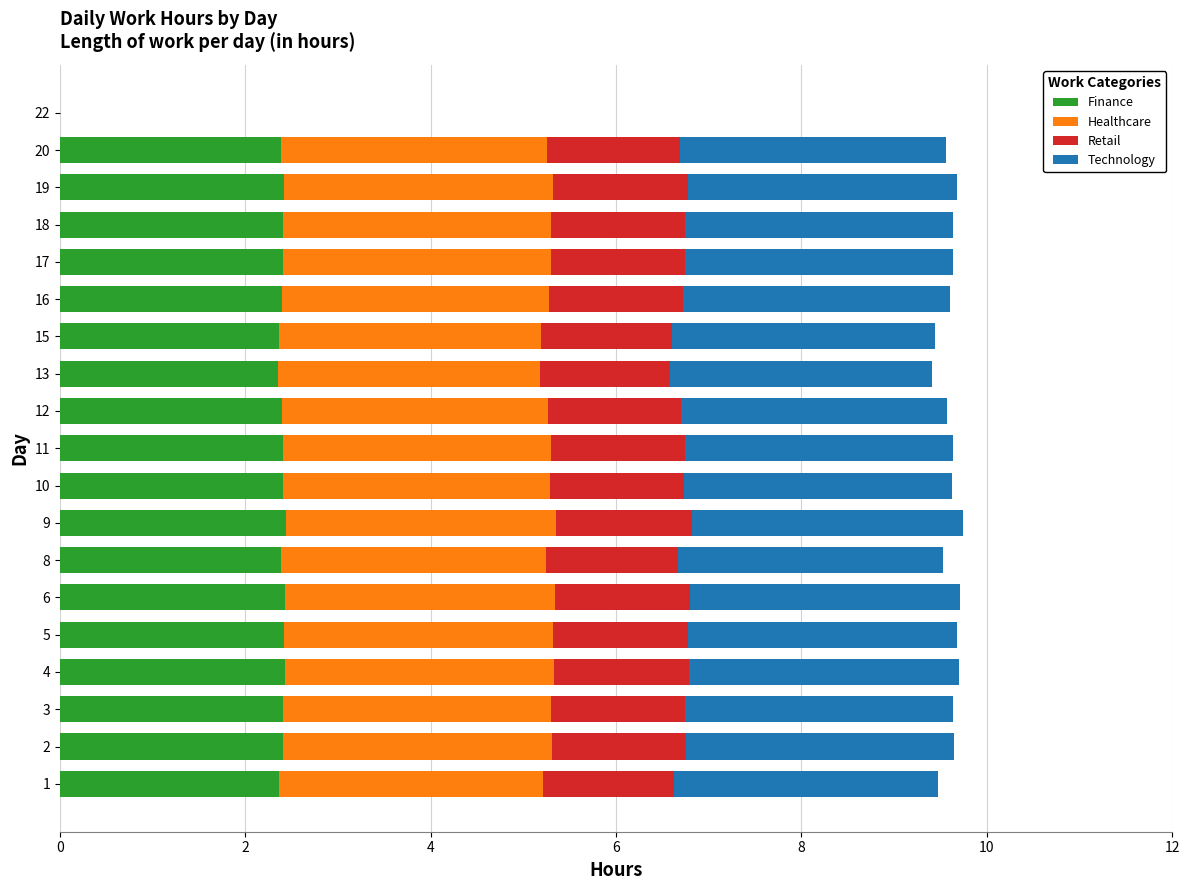

The value of Finance at 6 is 0.8. True or false?

False